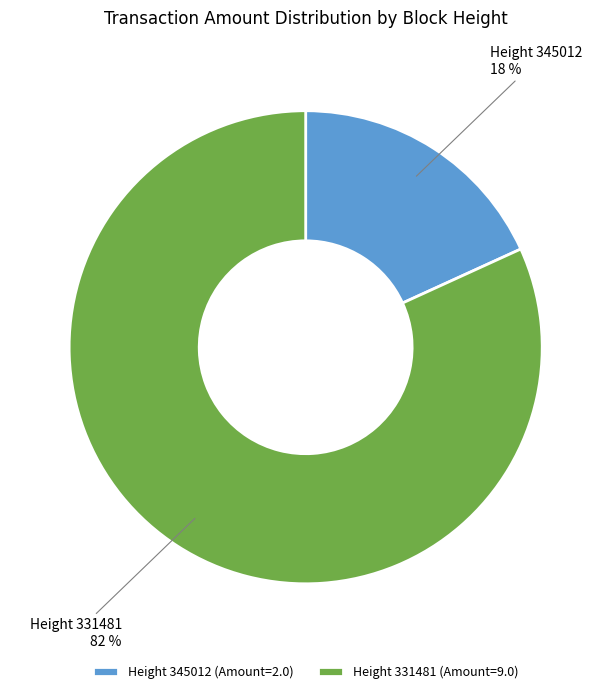

Does Height 331481 represent more than half of the total?

Yes